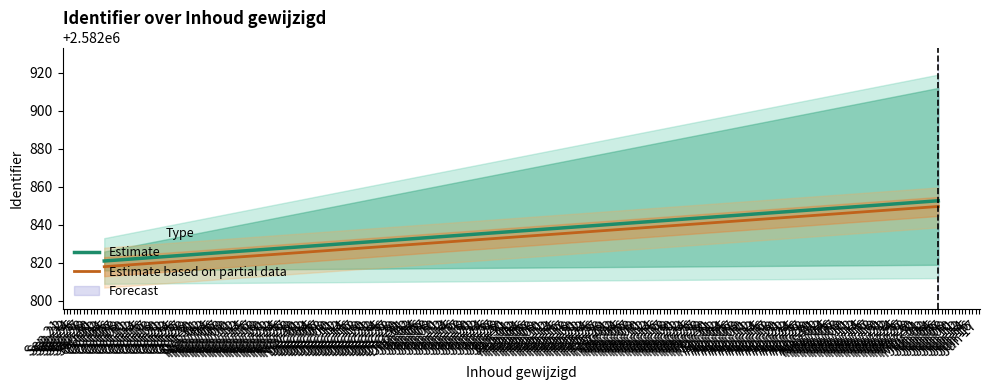

True or false: Estimate based on partial data has a value of 2582849.7 at Jun 05.

True